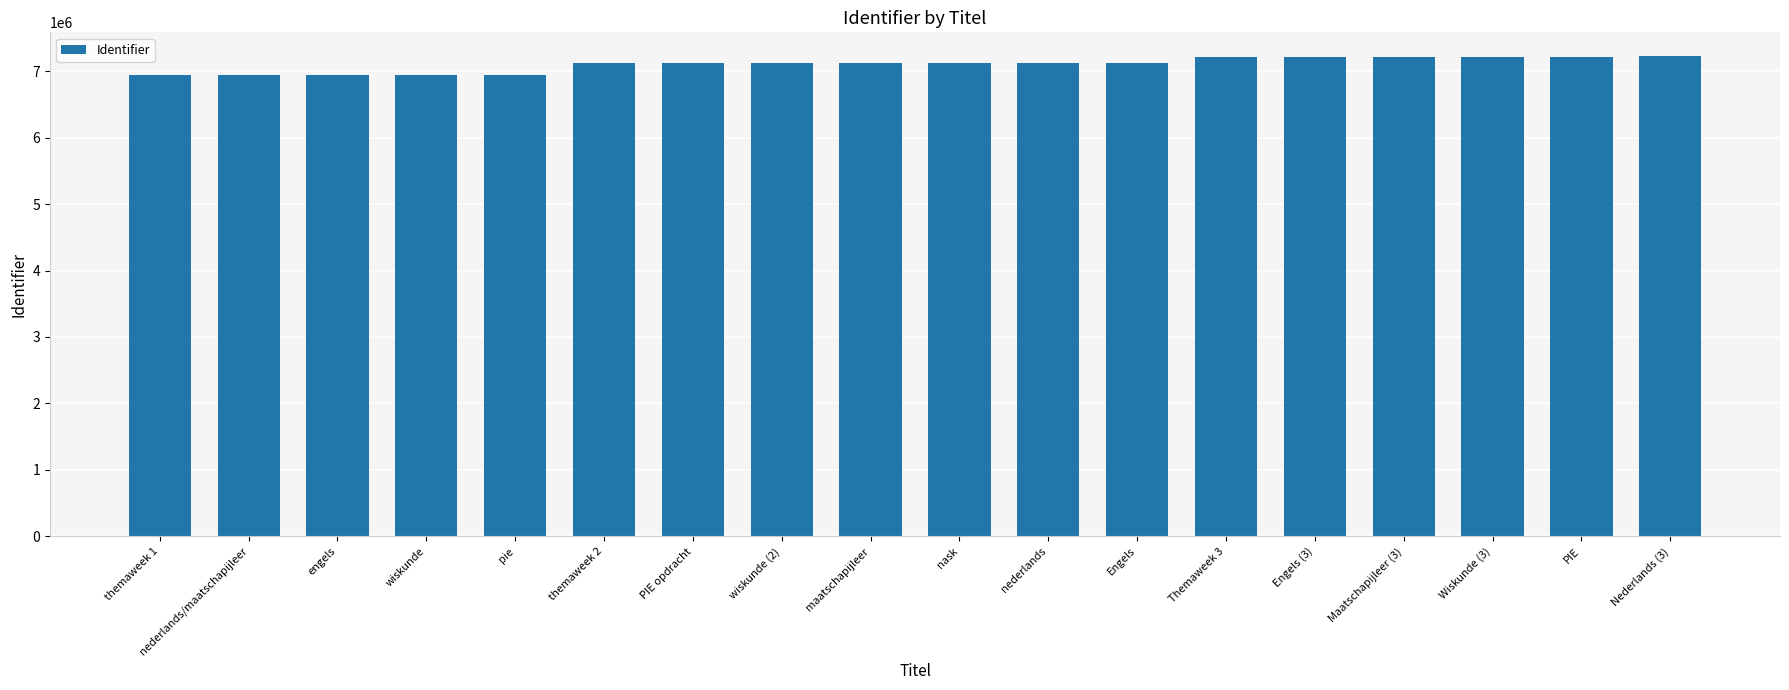

What is the smallest value displayed?

6943942